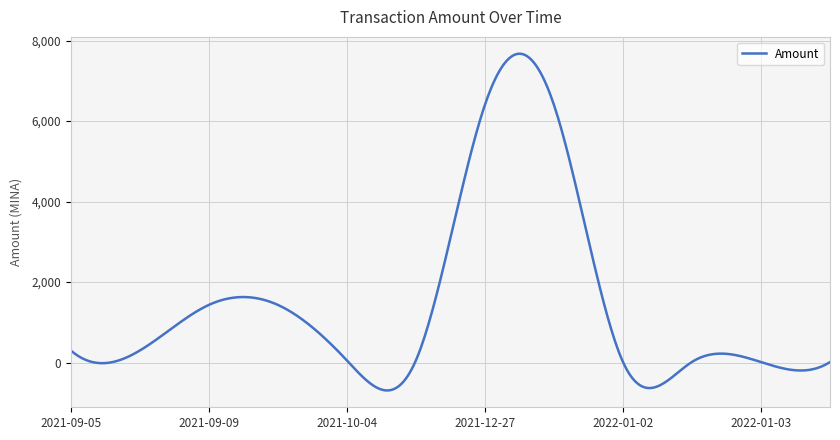

What is the greatest value displayed?

7672.9